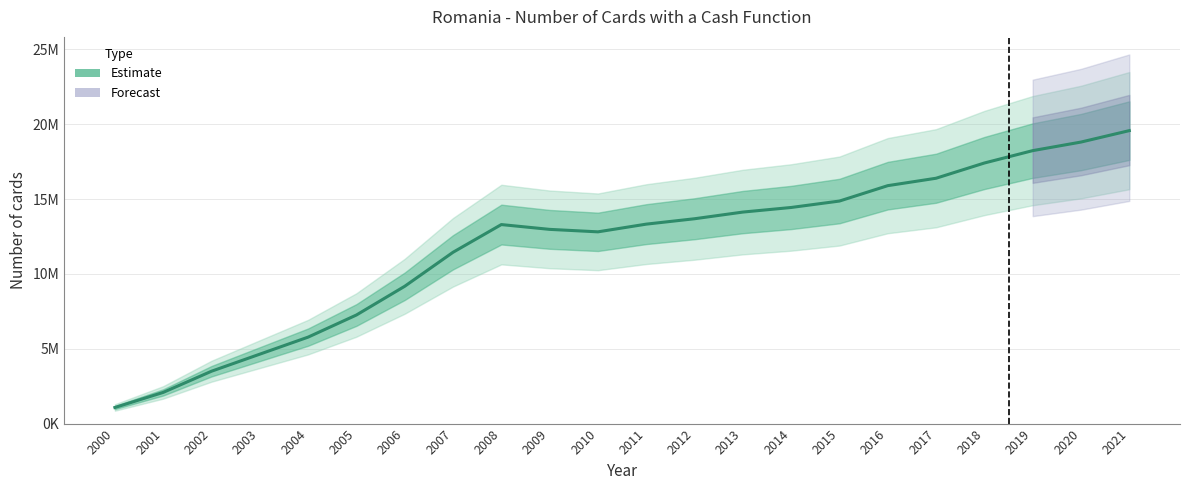

List the labels in order of value, largest first.

2021, 2020, 2019, 2018, 2017, 2016, 2015, 2014, 2013, 2012, 2011, 2008, 2009, 2010, 2007, 2006, 2005, 2004, 2003, 2002, 2001, 2000